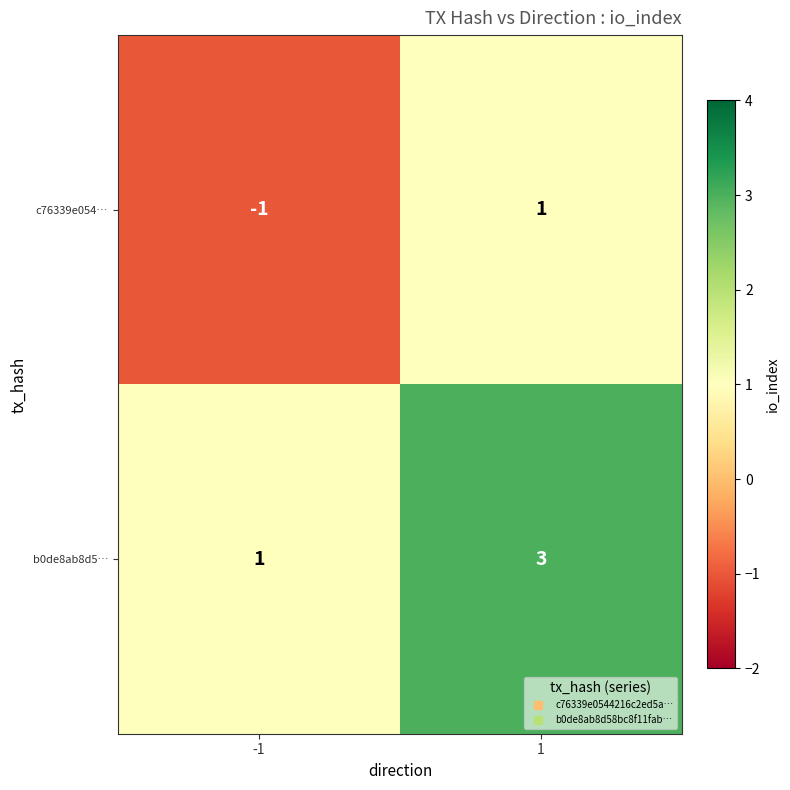

At 1, list the series in order from largest to smallest.

b0de8ab8d5…, c76339e054…